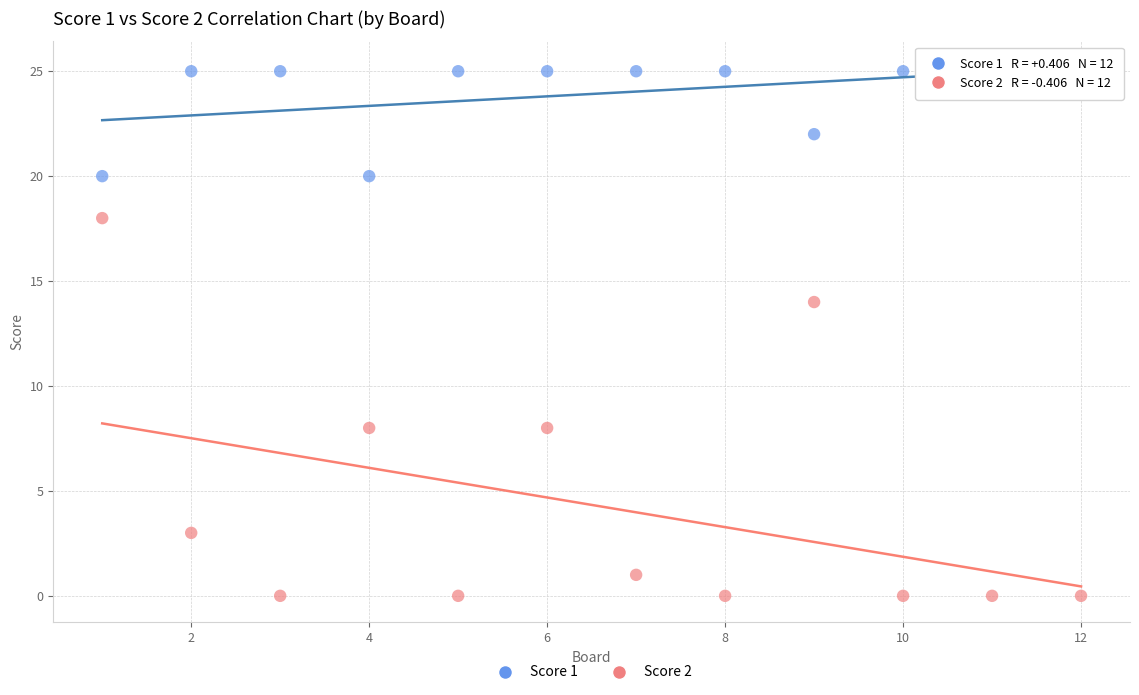

Across all series, what Y value is closest to 12?

14